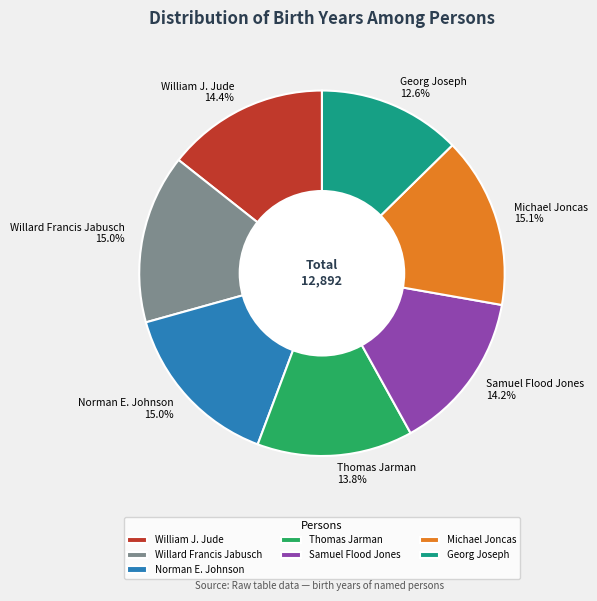

Approximately how many times larger is the value at Norman E. Johnson compared to Michael Joncas?

1.0